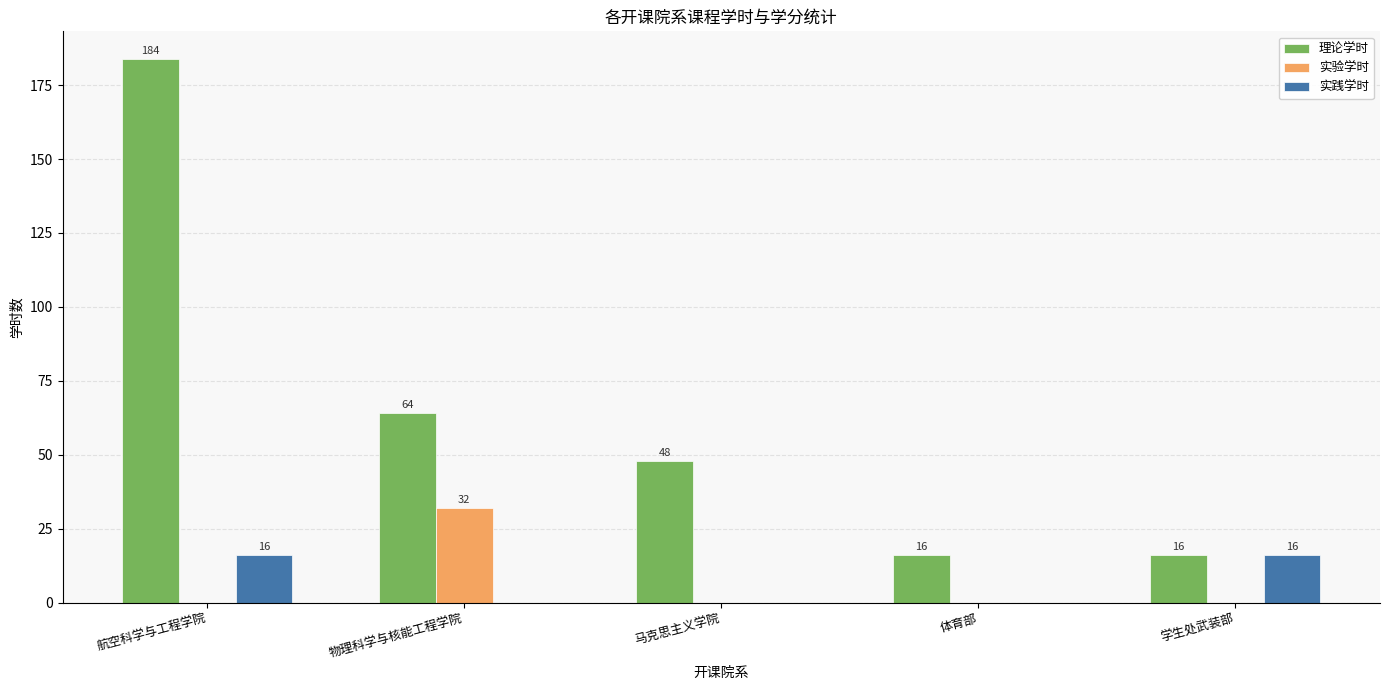

Which series changed the most between 物理科学与核能工程学院 and 体育部?

理论学时